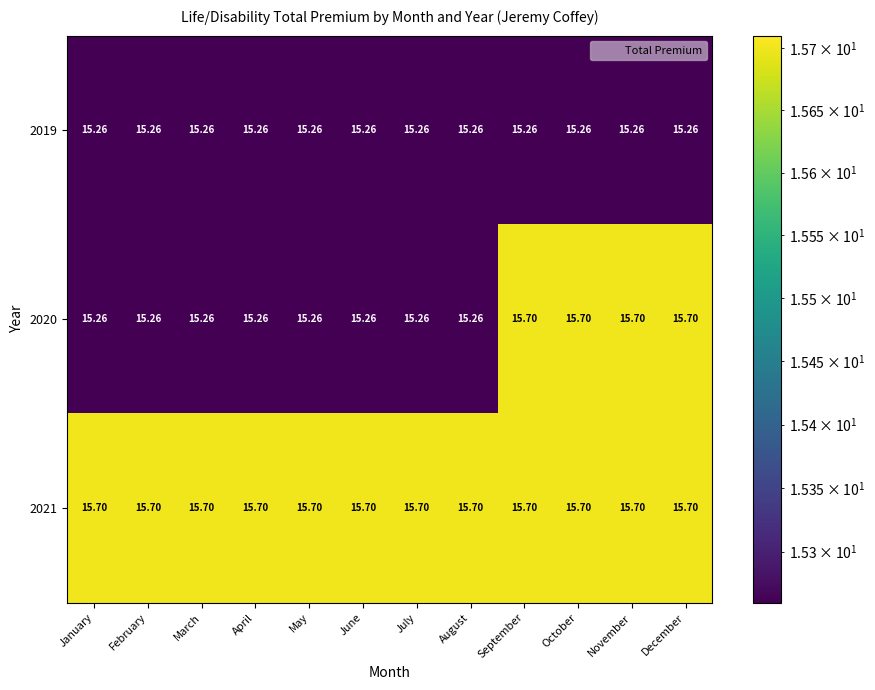

Between October and December, which is larger?

October